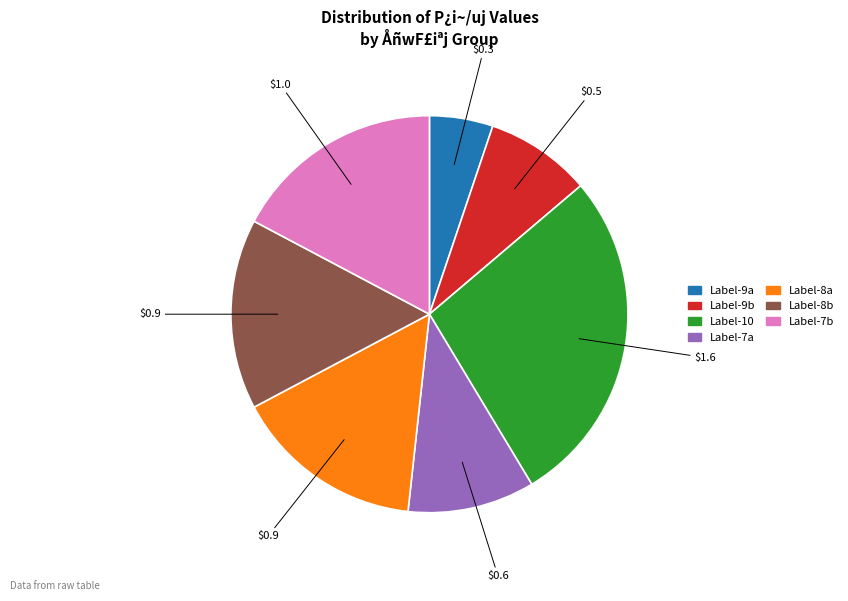

How many segments does this pie chart have?

7